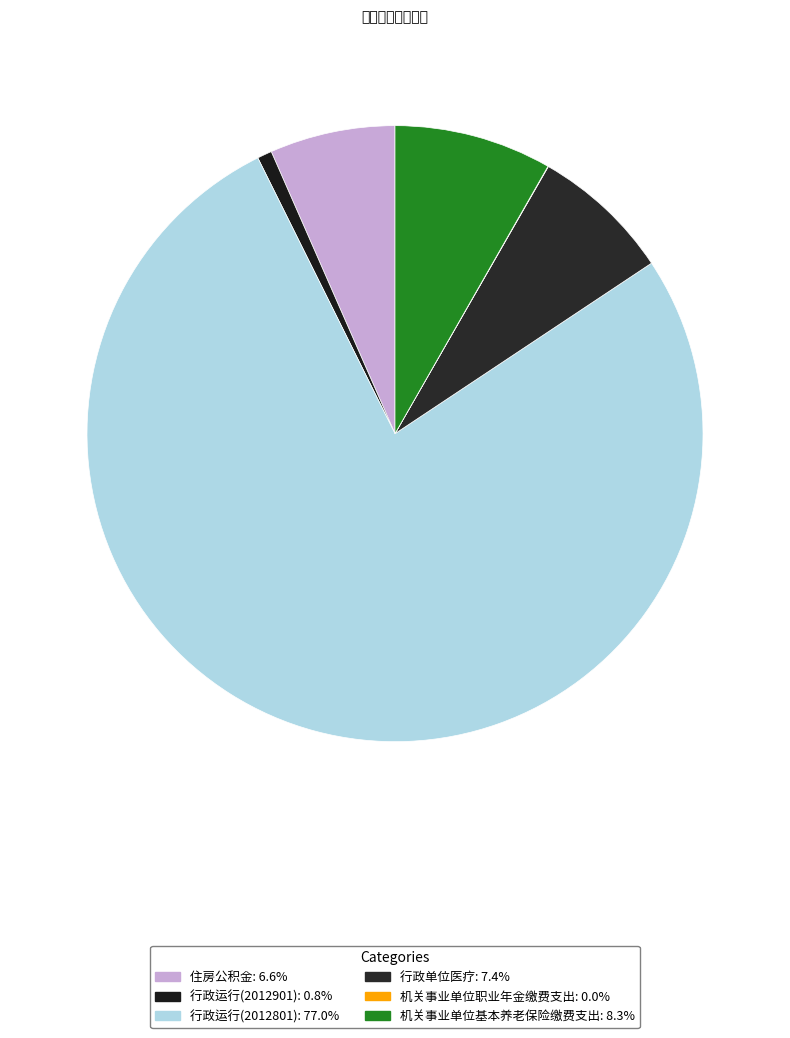

Do 行政运行(2012901) and 机关事业单位职业年金缴费支出 together represent more than half of the pie?

No